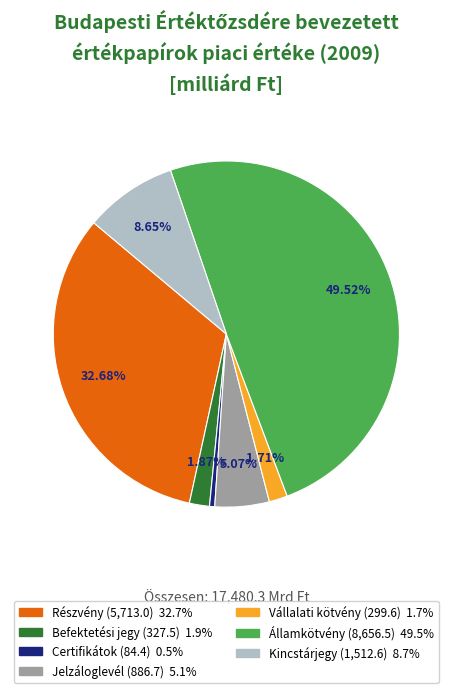

What is the smallest slice in the pie chart?

Certifikátok